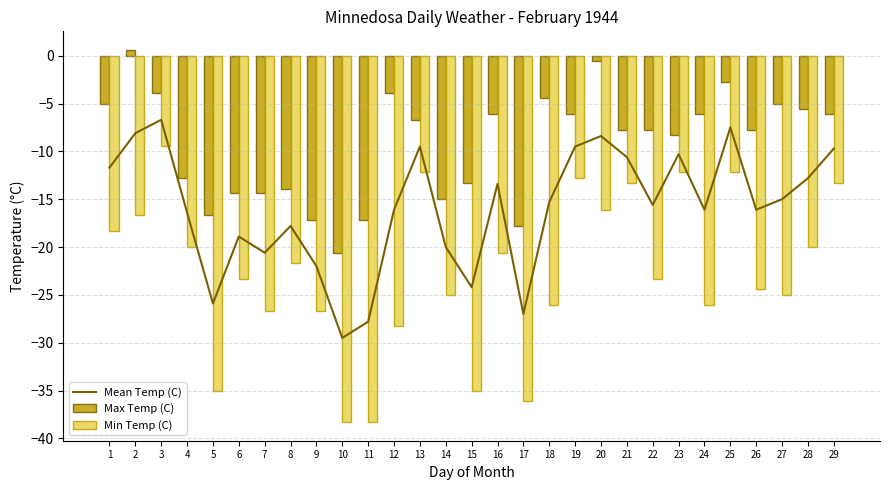

Which series has the widest spread of values?

Min Temp (C)